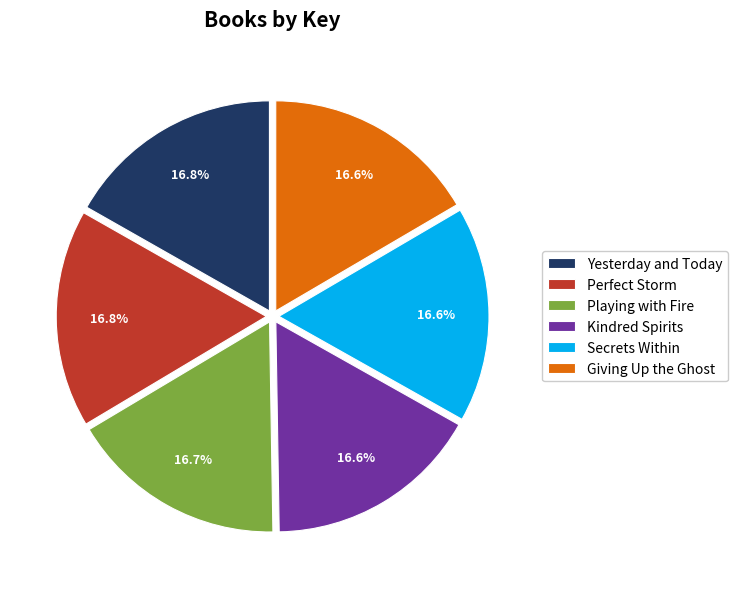

What percentage is the Perfect Storm slice, to the nearest percent?

17%